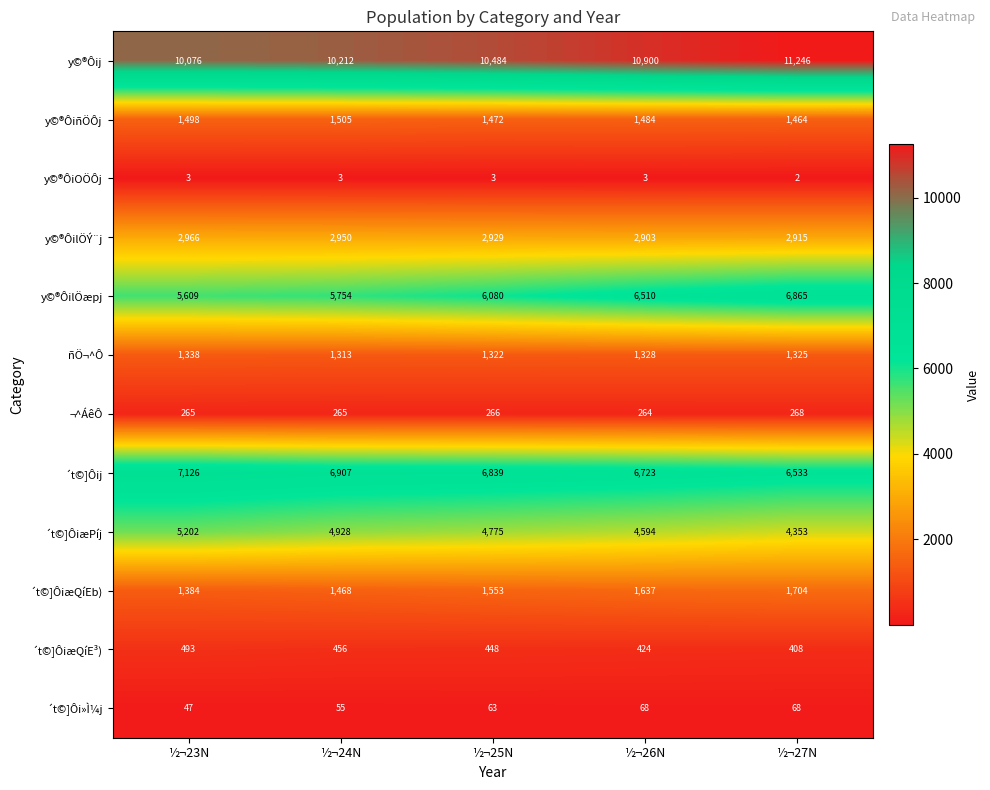

At which category is the sum across all series the highest?

½¬27N